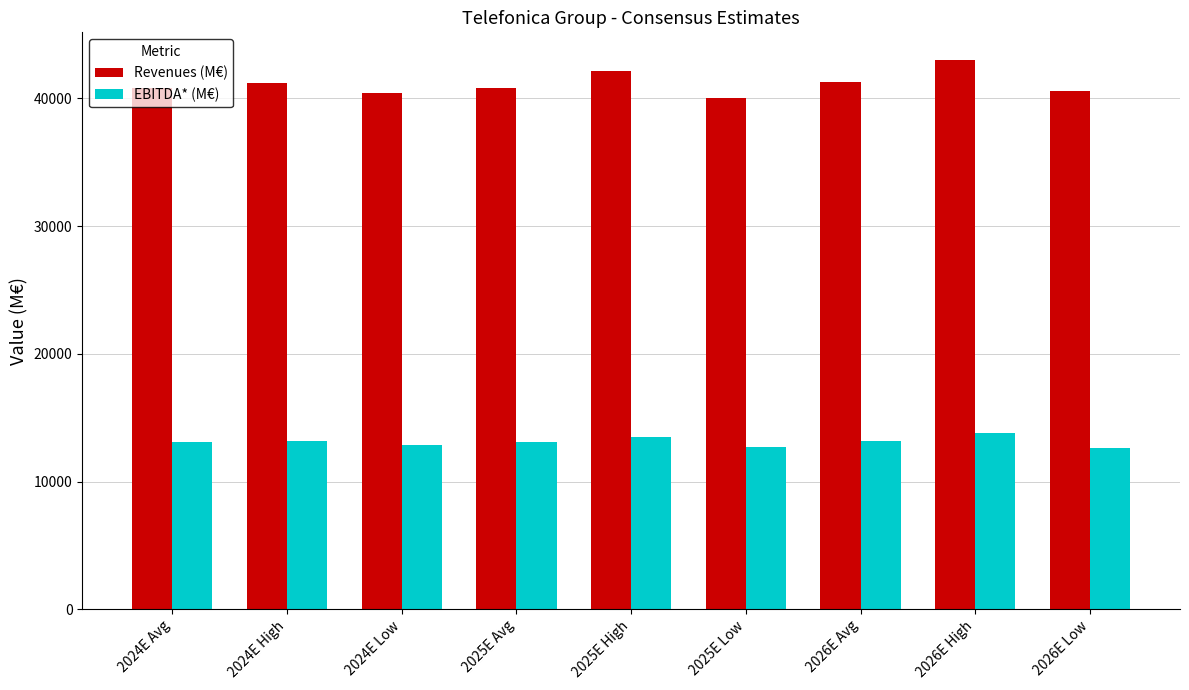

At how many categories does at least one series exceed 21561?

9